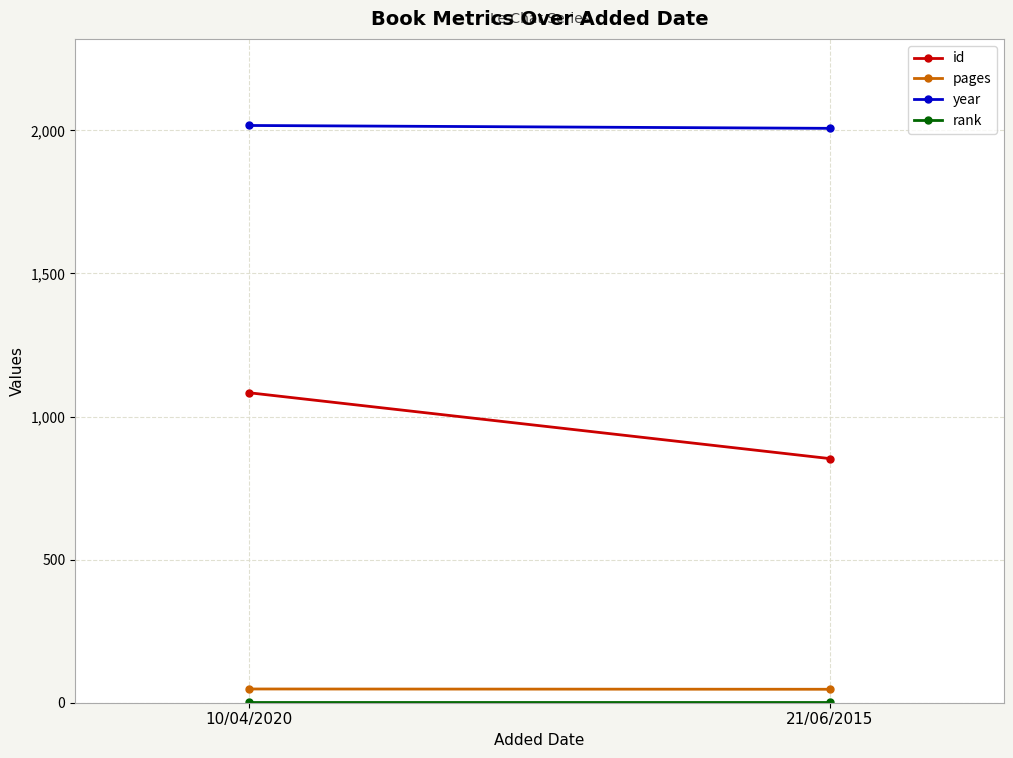

Reading right to left, what are all the values shown in this chart?

id: 21/06/2015=853	10/04/2020=1083
pages: 21/06/2015=47	10/04/2020=48
year: 21/06/2015=2007	10/04/2020=2017
rank: 21/06/2015=1	10/04/2020=1